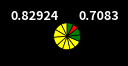

How many slices are in this pie chart?

12